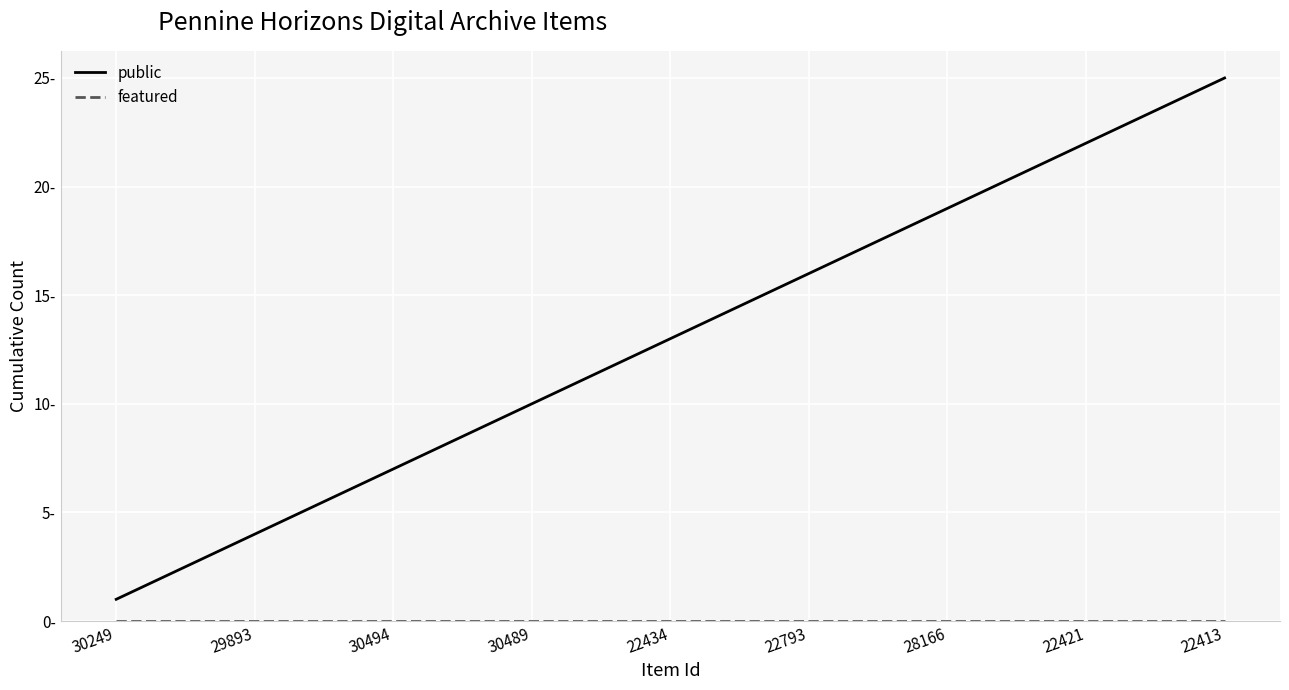

Is this an area chart (filled region under the line)?

No